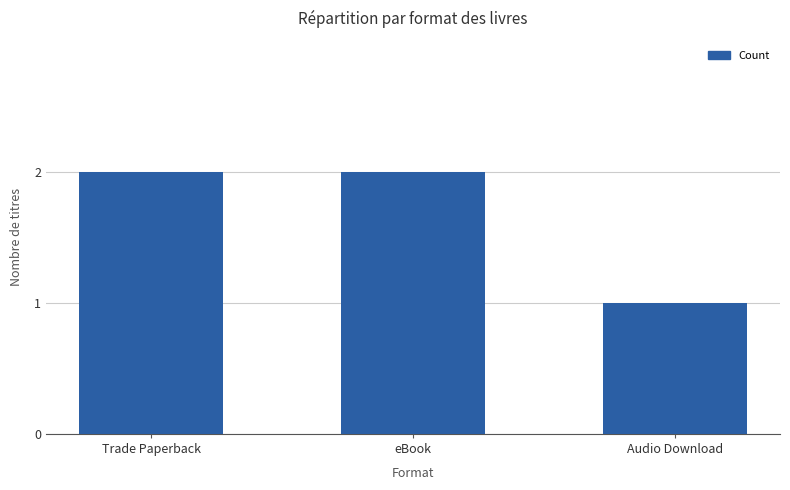

Reading left to right, what are all the values shown in this chart?

Trade Paperback=2	eBook=2	Audio Download=1